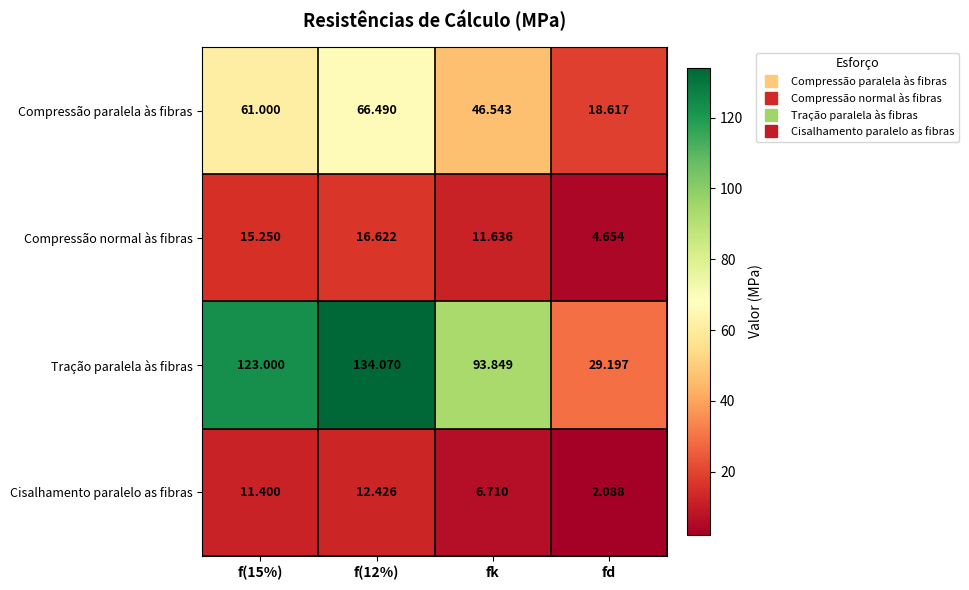

List the series in order of their peak value, lowest first.

Cisalhamento paralelo as fibras, Compressão normal às fibras, Compressão paralela às fibras, Tração paralela às fibras